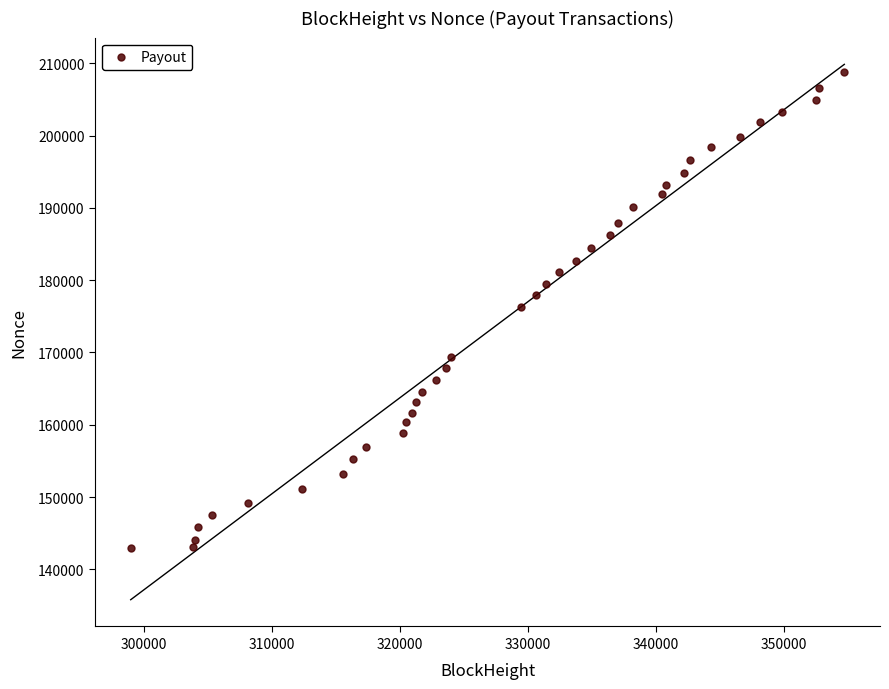

What is the range of Y values (max minus min)?

65946